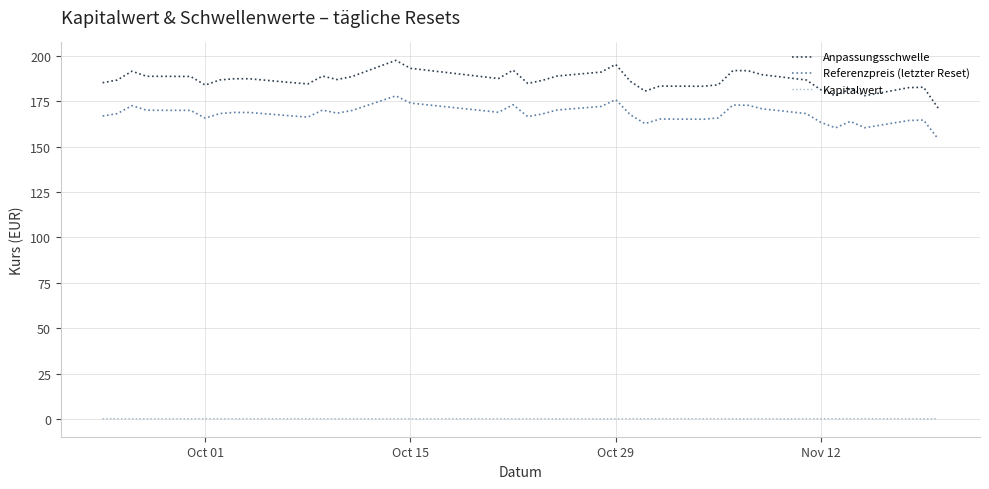

What is the minimum value for Anpassungsschwelle?

171.2